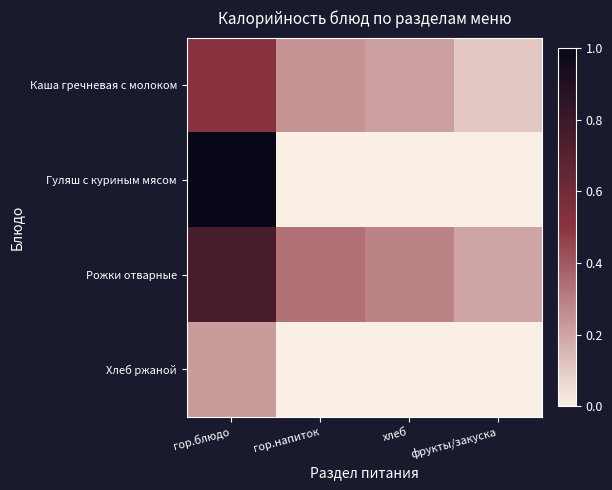

Which series has the largest total across all categories?

Рожки отварные